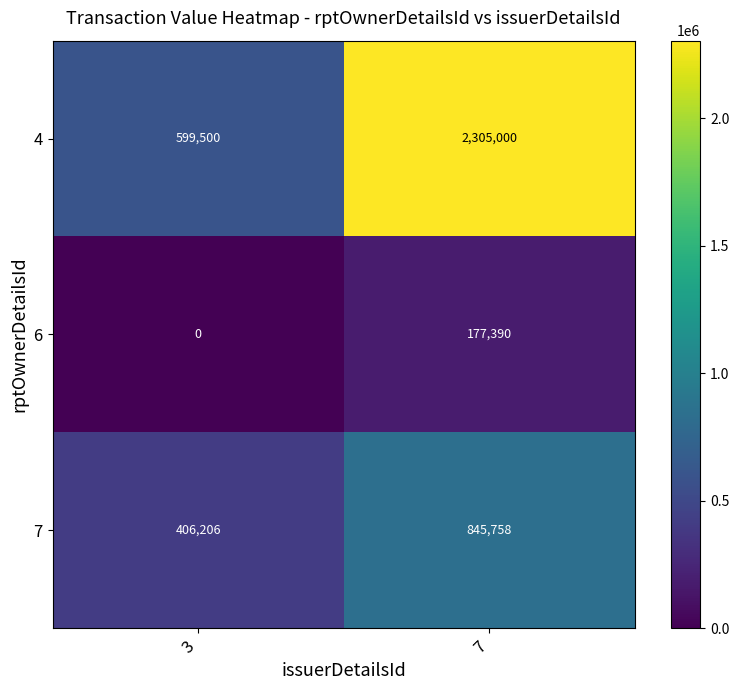

How many 4 values are between 599500 and 2305000?

2